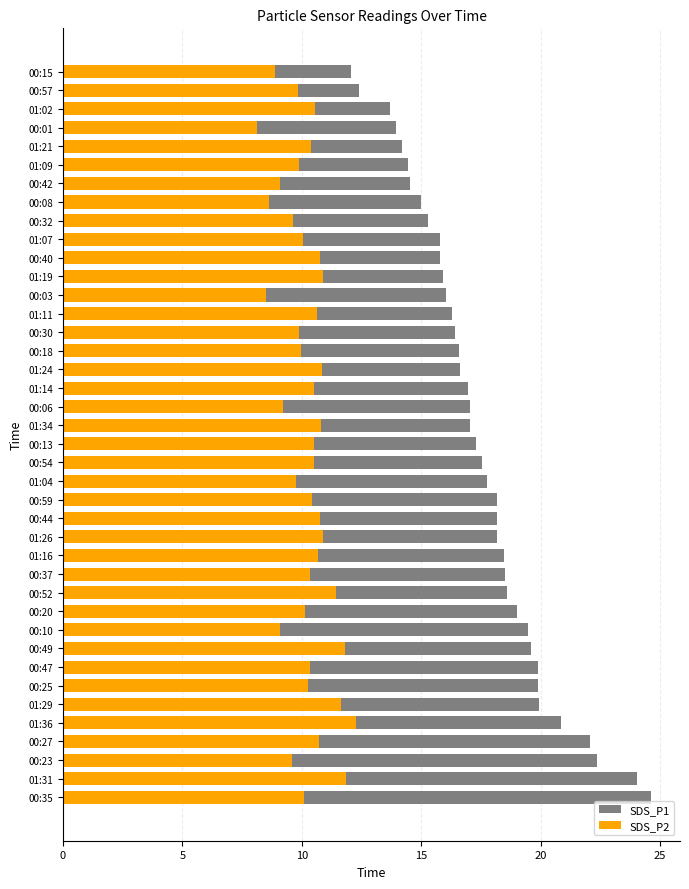

At how many categories does at least one series exceed 17?

22